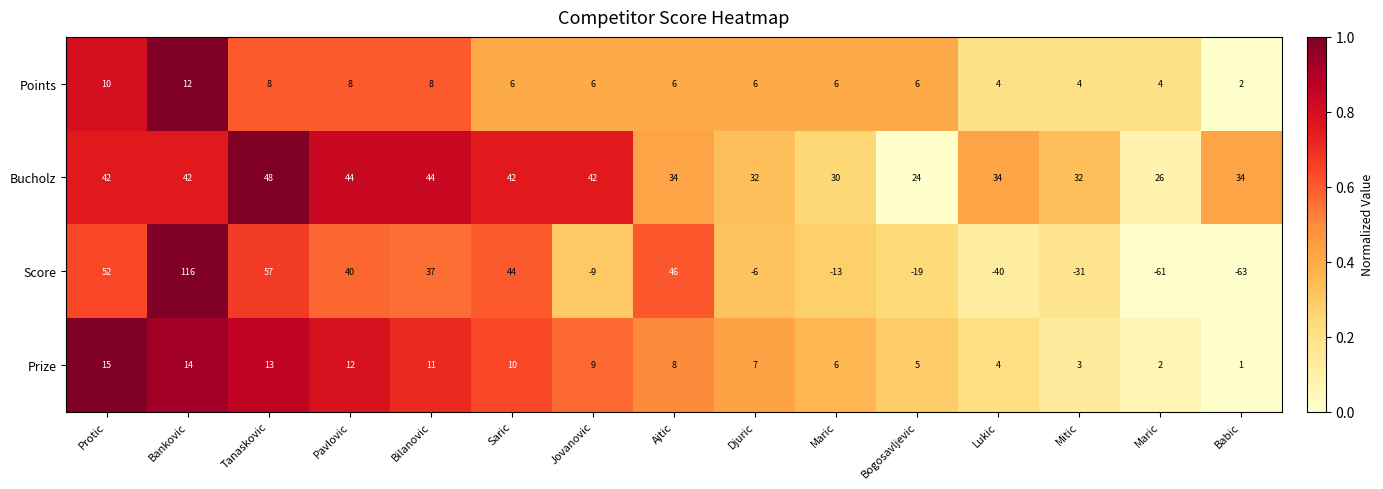

How many series are shown in this chart?

4